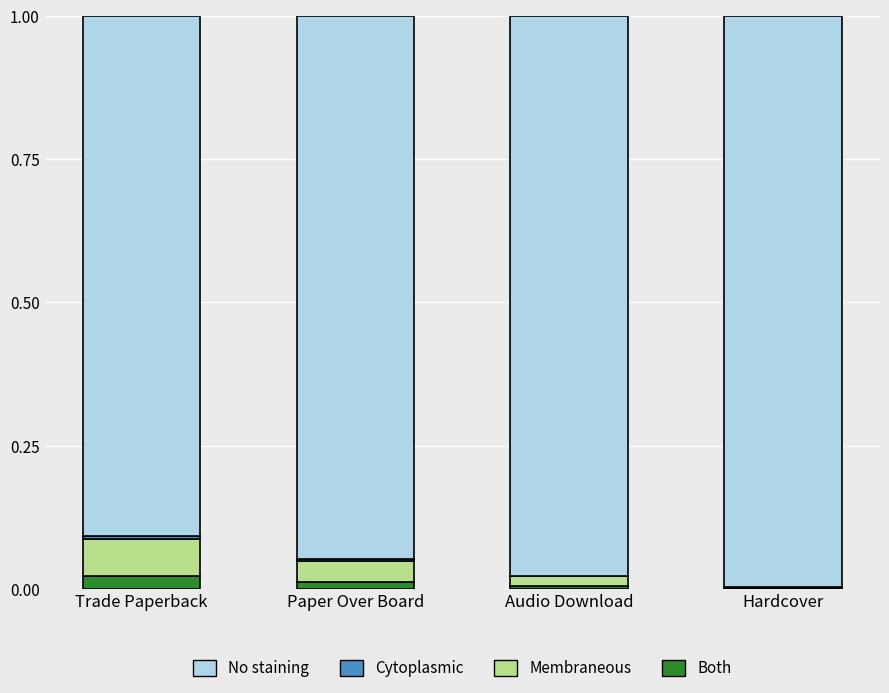

Is it true that Both equals 0.0 at Trade Paperback?

True